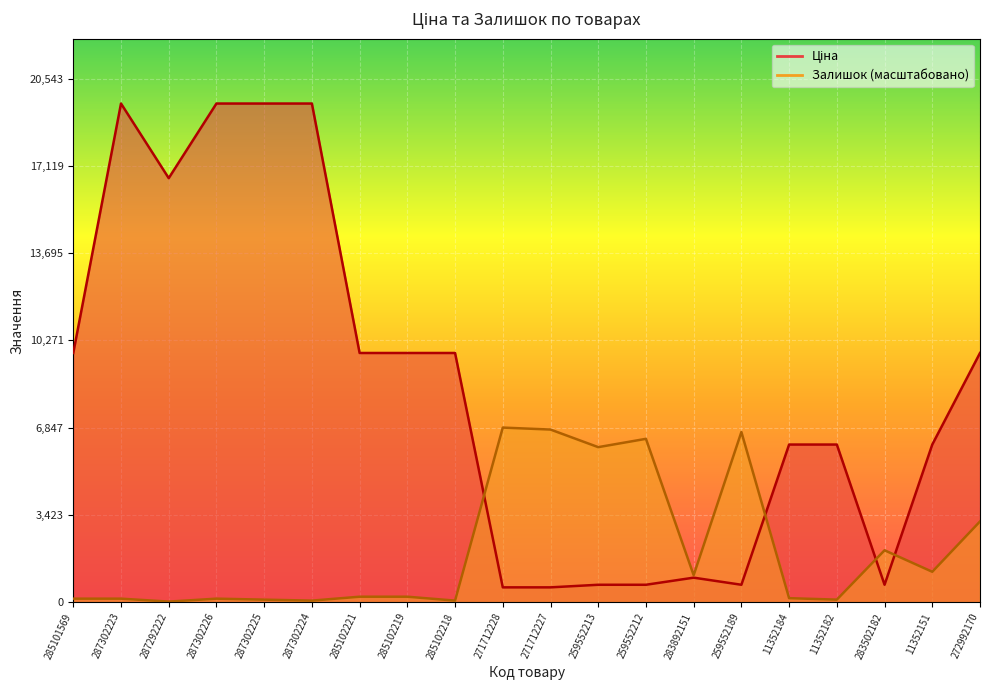

What is the label of the 2nd point from the left?

287302223